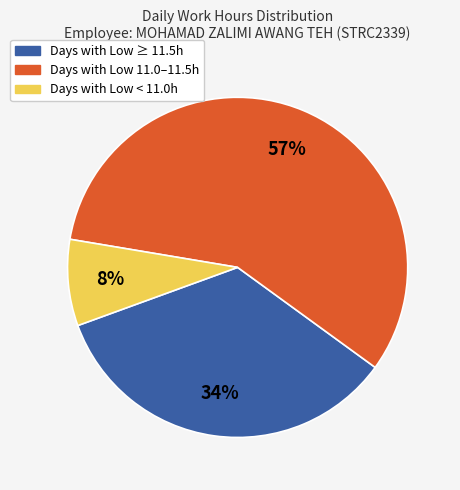

Count the number of slices in the pie.

3